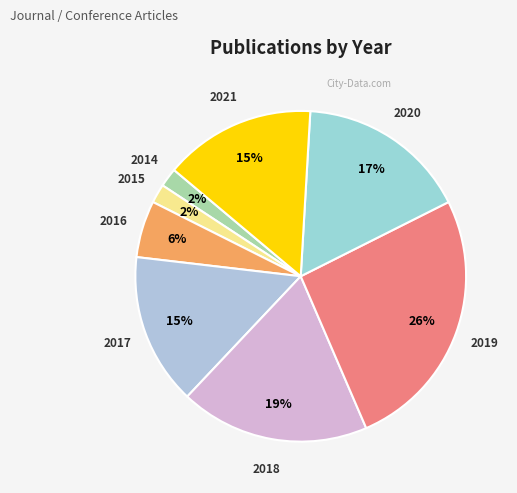

Is the sum of 2021 and 2018 greater than half?

No